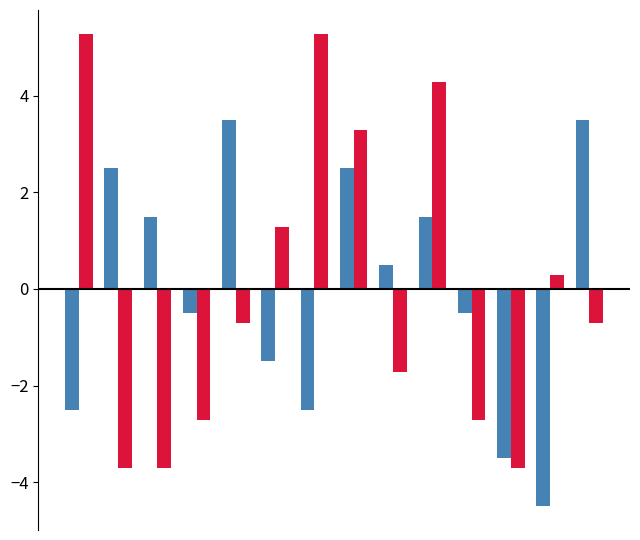

What is the greatest value displayed?

5.3